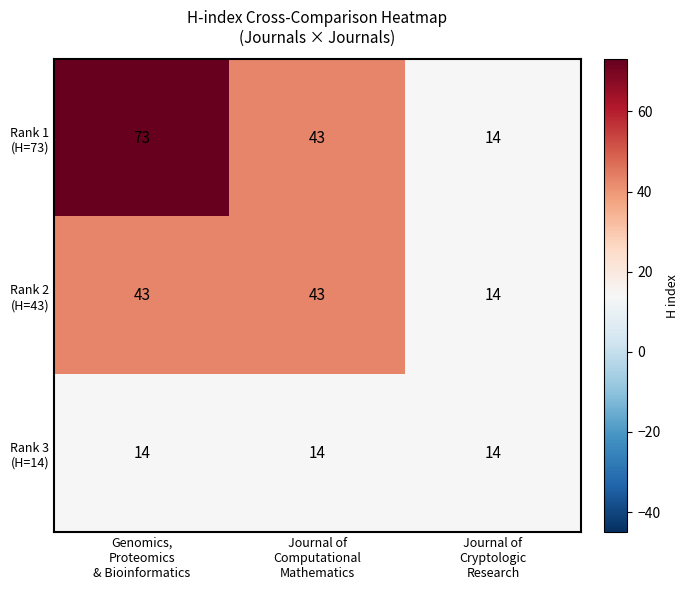

What is the smallest value displayed?

14